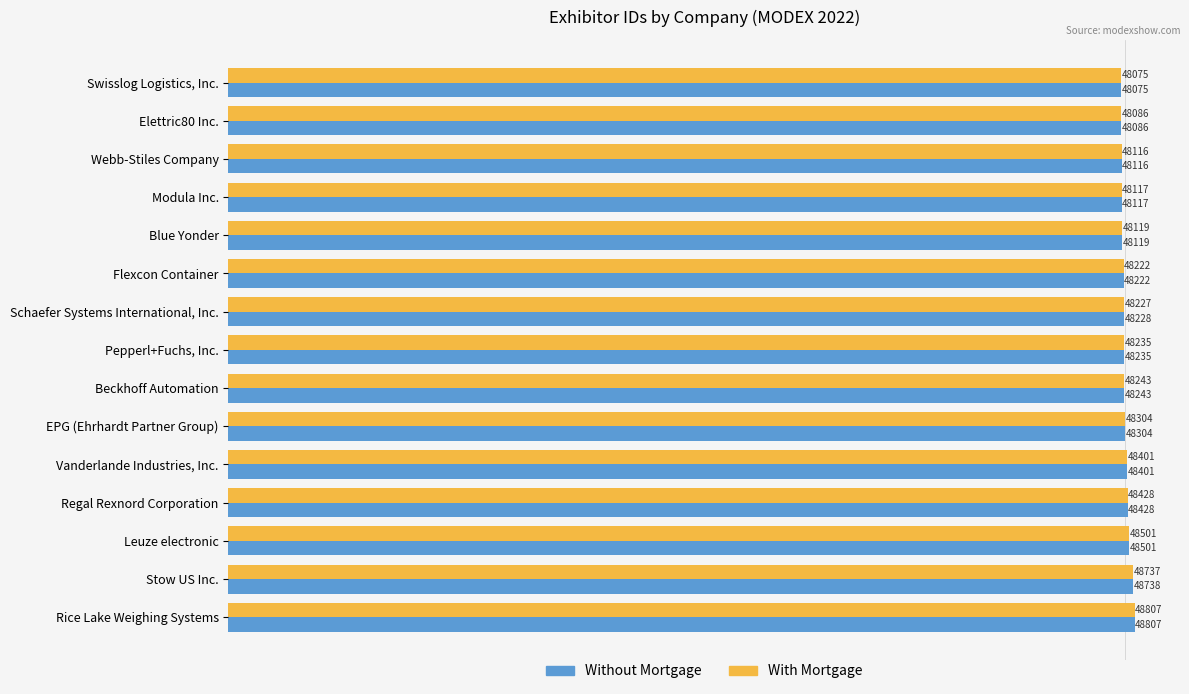

What is the maximum value shown in the chart?

48807